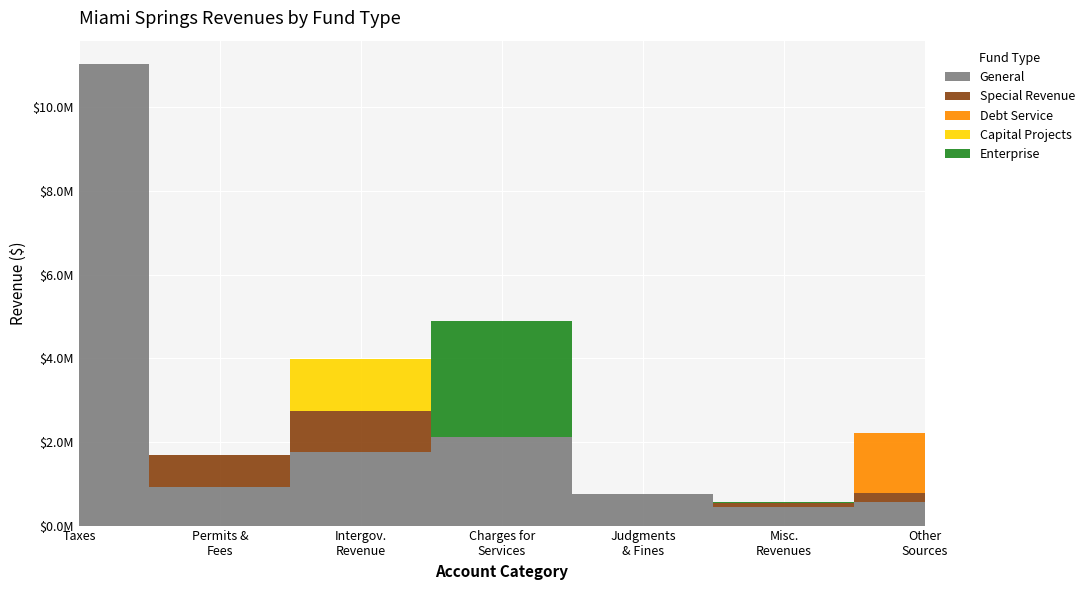

True or false: Debt Service has more than 0 points higher than both neighbors.

False